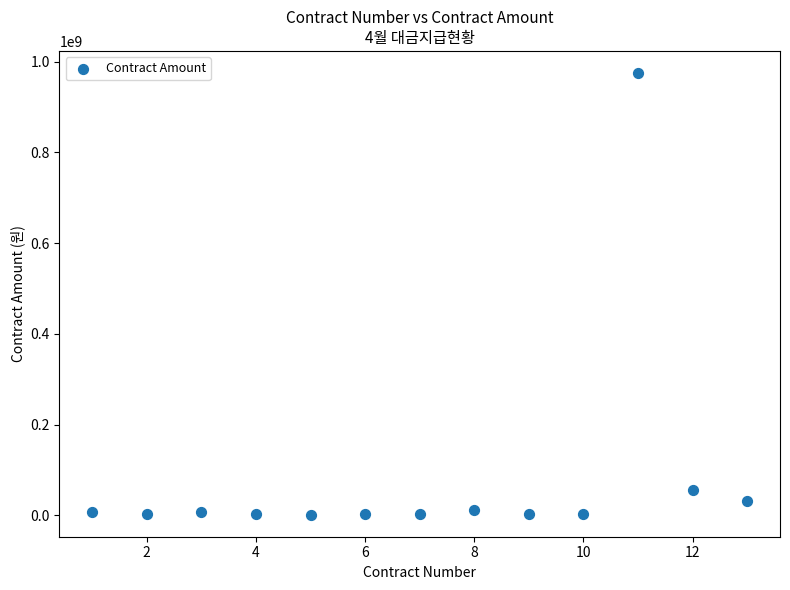

What Y value in the scatter plot is closest to 488418935?

55200000